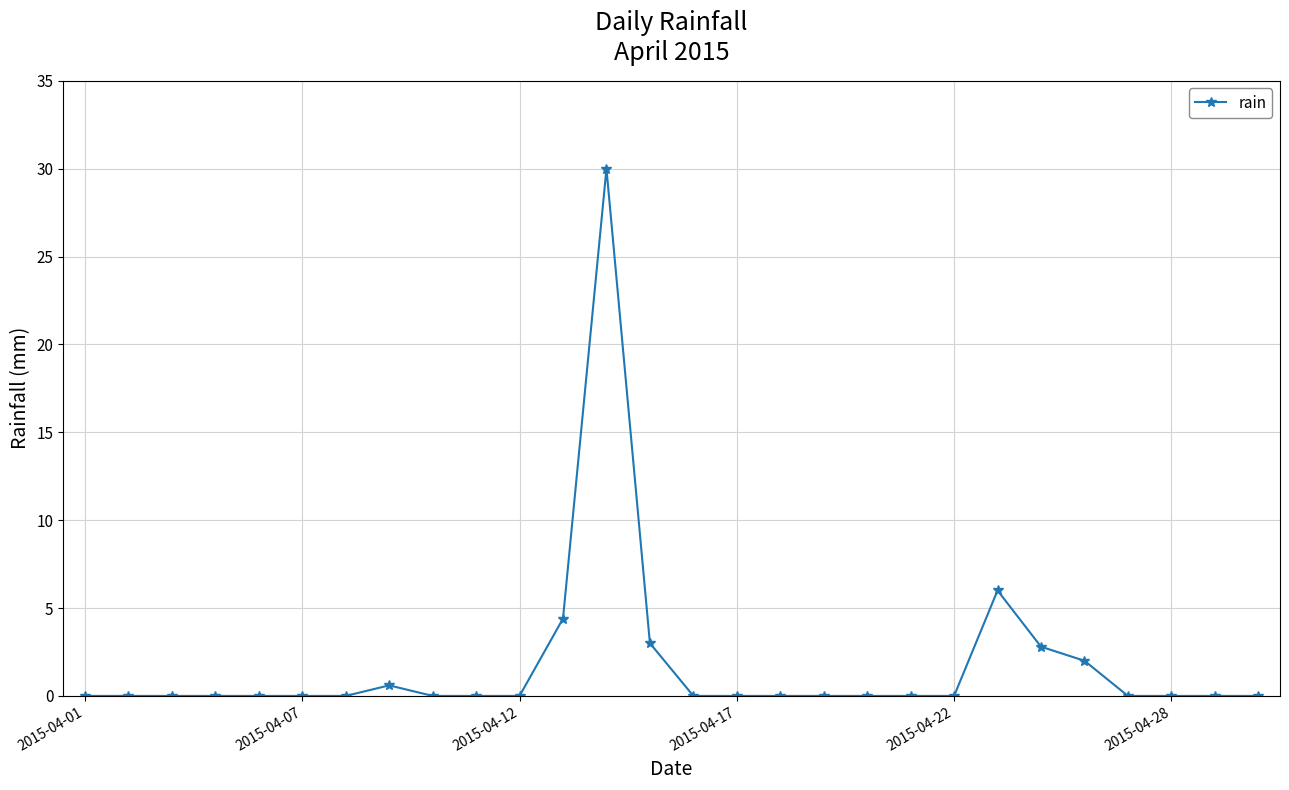

True or false: there are more than 1 points higher than both neighbors.

True